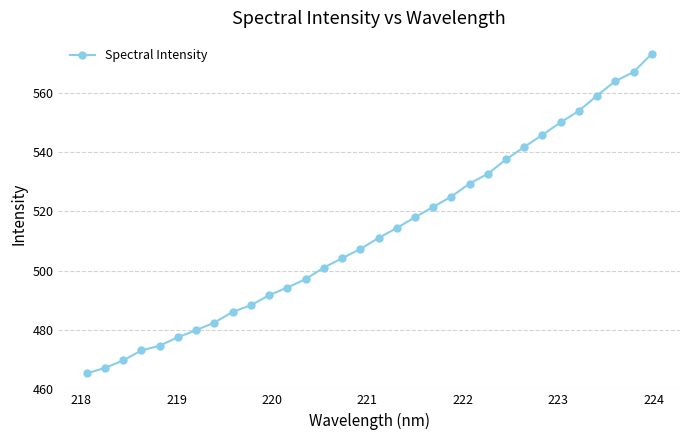

What is the maximum value shown in the chart?

573.1